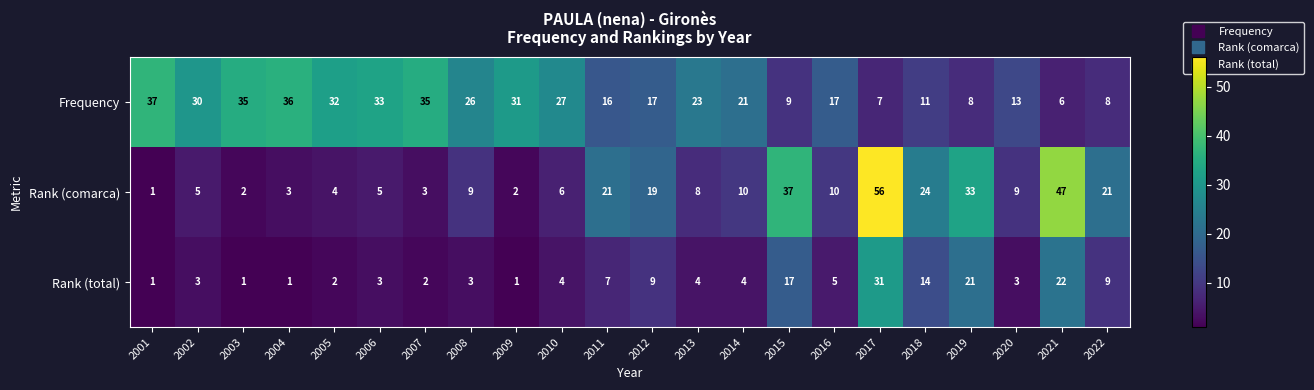

Where is Rank (total) nearest to the value 16?

2015